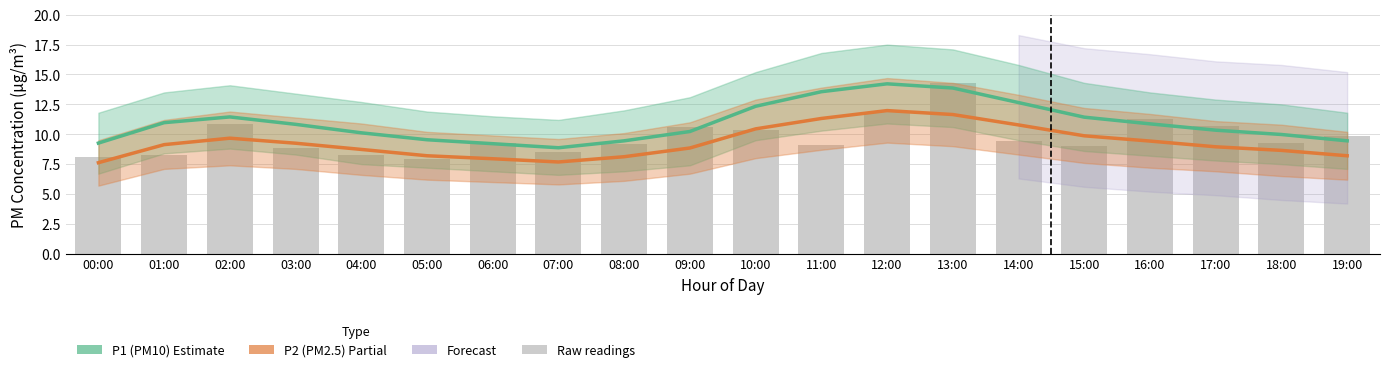

Which has a higher value, 09:00 or 08:00?

09:00